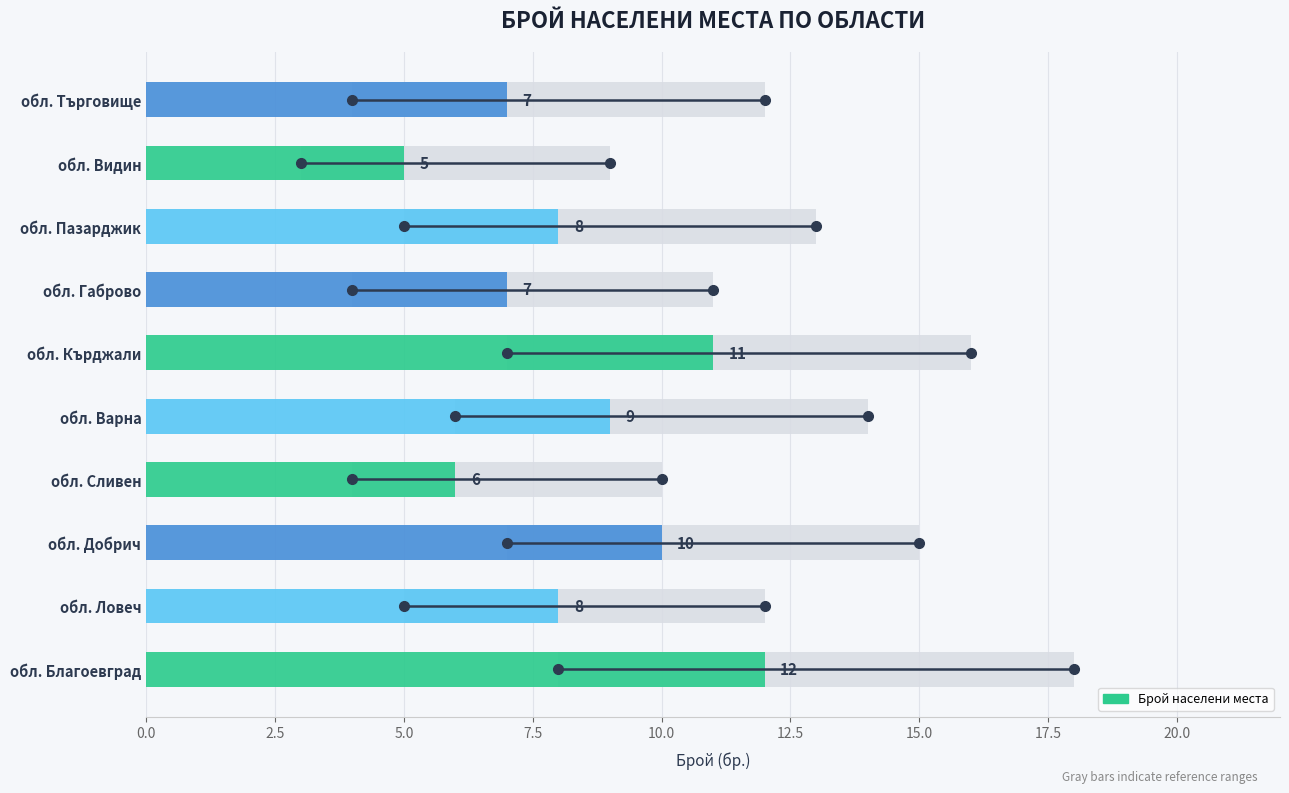

What is the ratio of the value at обл. Ловеч to the value at обл. Варна?

0.9